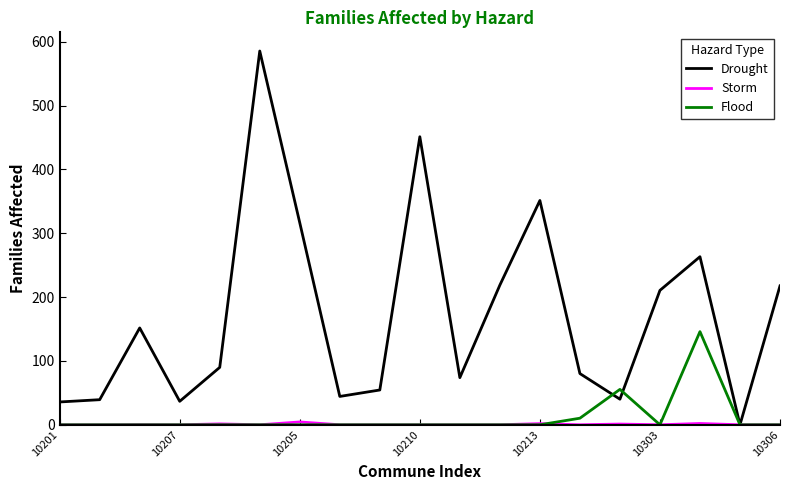

Which series has the largest total across all categories?

Drought